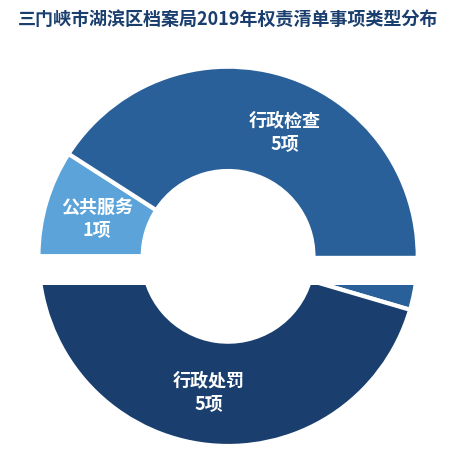

Is it true that 行政处罚 is 37% of the pie?

False